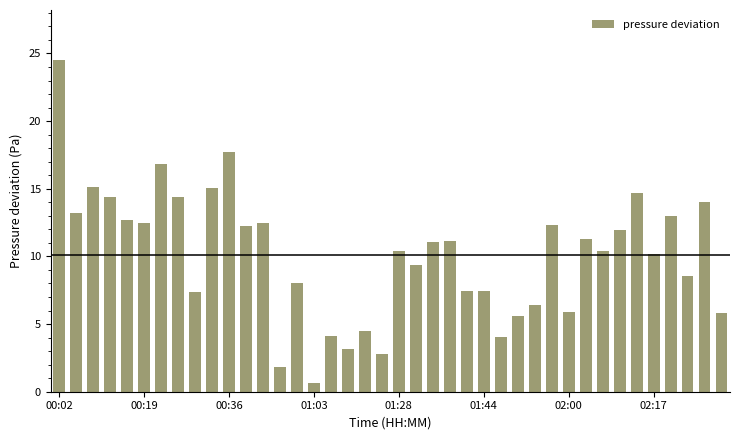

What is the value of the 23rd bar from the left?

11.1